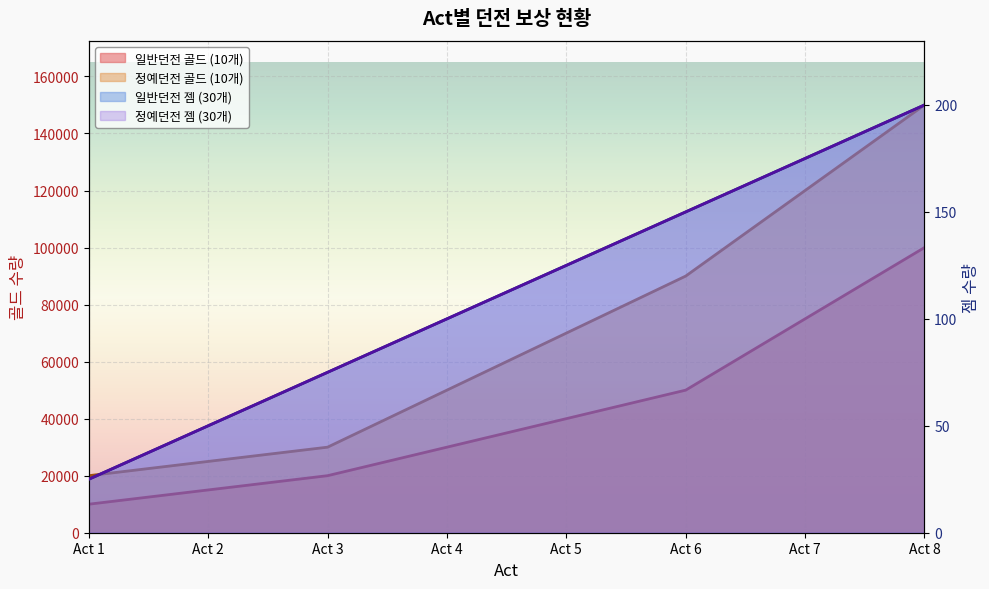

Reading left to right, transcribe all the data shown in this chart.

일반던전 골드 (10개): 10000	15000	20000	30000	40000	50000	75000	100000
정예던전 골드 (10개): 20000	25000	30000	50000	70000	90000	120000	150000
일반던전 젬 (30개): 25	50	75	100	125	150	175	200
정예던전 젬 (30개): 25	50	75	100	125	150	175	200